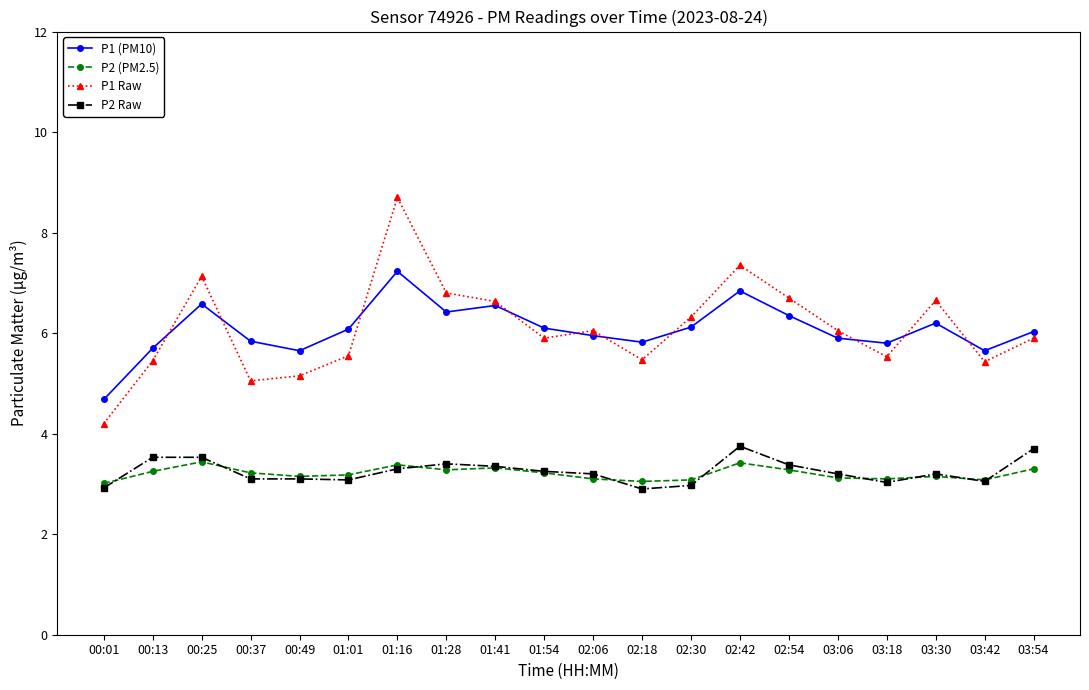

What is the greatest value displayed?

8.7